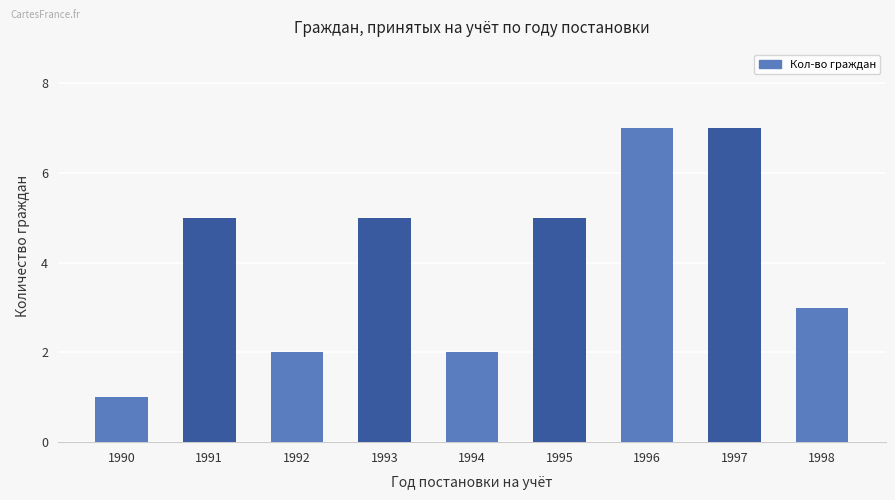

Reading right to left, what are all the values shown in this chart?

3	7	7	5	2	5	2	5	1